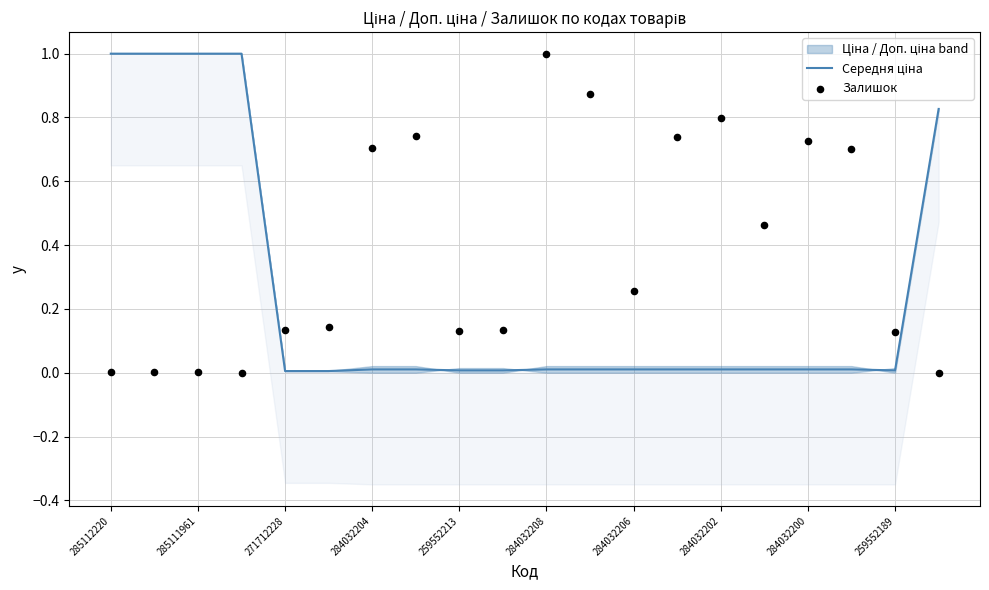

What is the total value across all series at 284032202?

0.8